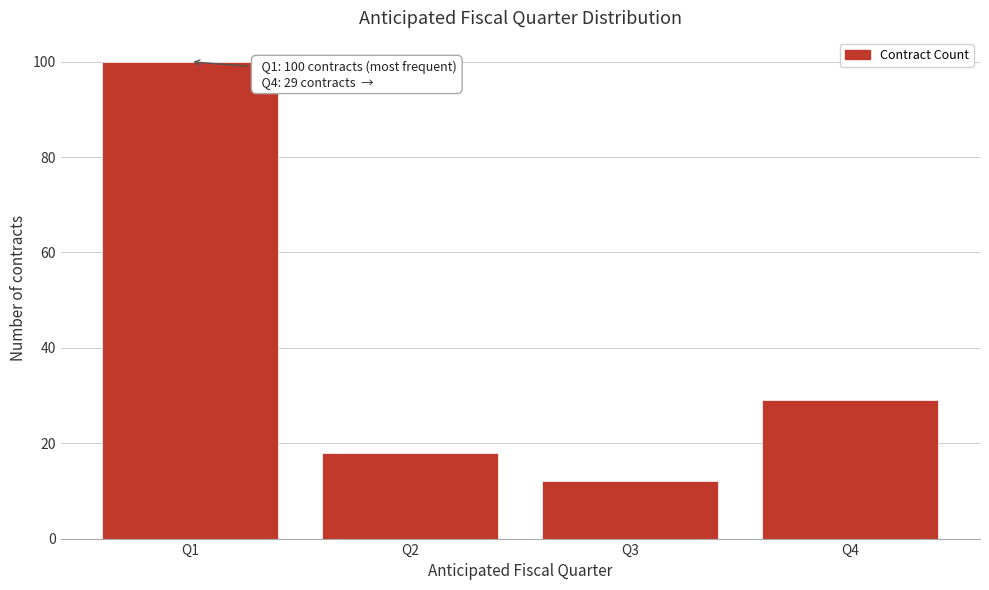

Reading right to left, list all the values displayed in this chart.

Q4=29	Q3=12	Q2=18	Q1=100